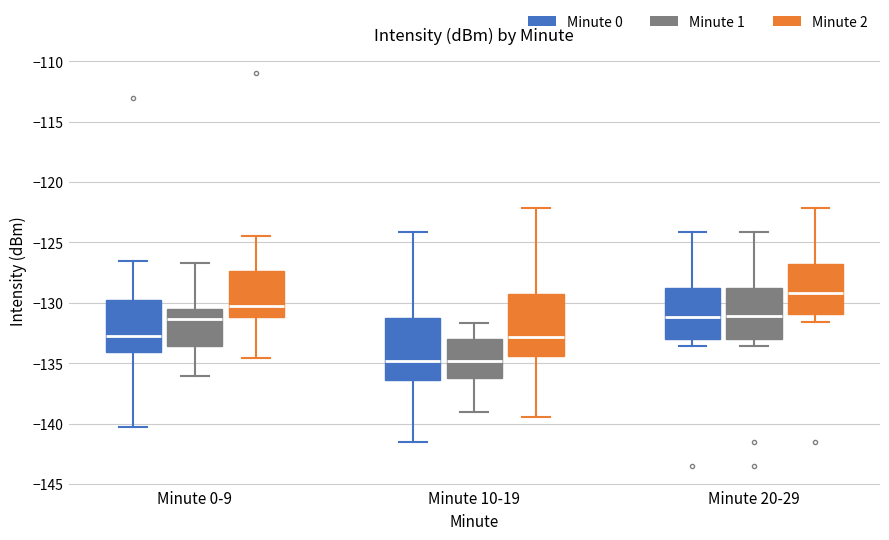

Reading left to right, transcribe this box plot: for each box, give where its median line is, the range the box spans, and where its two whiskers end, as read against the y-axis. The values are not printed on the chart, so give them approximately, as read against the axis.

Minute 0-9 (Minute 0): median -133.0, box -134.0 to -129.5, whiskers -140.5 to -126.5
Minute 0-9 (Minute 1): median -131.5, box -133.5 to -130.5, whiskers -136.0 to -126.5
Minute 0-9 (Minute 2): median -130.5, box -131.0 to -127.5, whiskers -134.5 to -124.5
Minute 10-19 (Minute 0): median -135.0, box -136.5 to -131.5, whiskers -141.5 to -124.0
Minute 10-19 (Minute 1): median -135.0, box -136.5 to -133.0, whiskers -139.0 to -131.5
Minute 10-19 (Minute 2): median -133.0, box -134.5 to -129.5, whiskers -139.5 to -122.0
Minute 20-29 (Minute 0): median -131.0, box -133.0 to -129.0, whiskers -133.5 to -124.0
Minute 20-29 (Minute 1): median -131.0, box -133.0 to -129.0, whiskers -133.5 to -124.0
Minute 20-29 (Minute 2): median -129.0, box -131.0 to -127.0, whiskers -131.5 to -122.0